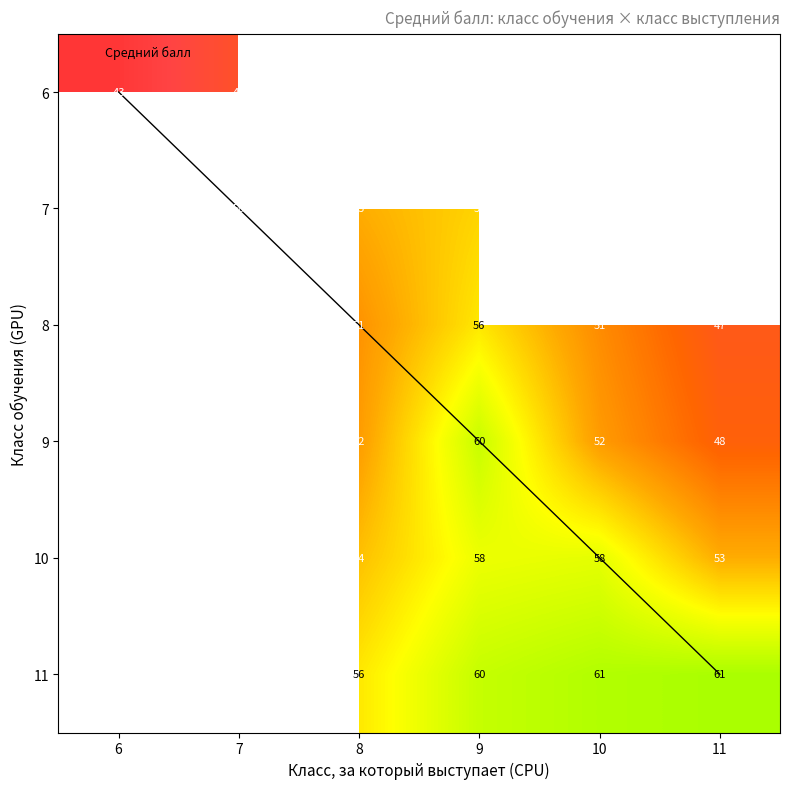

The value of 6 at 7 is 23.5. True or false?

False